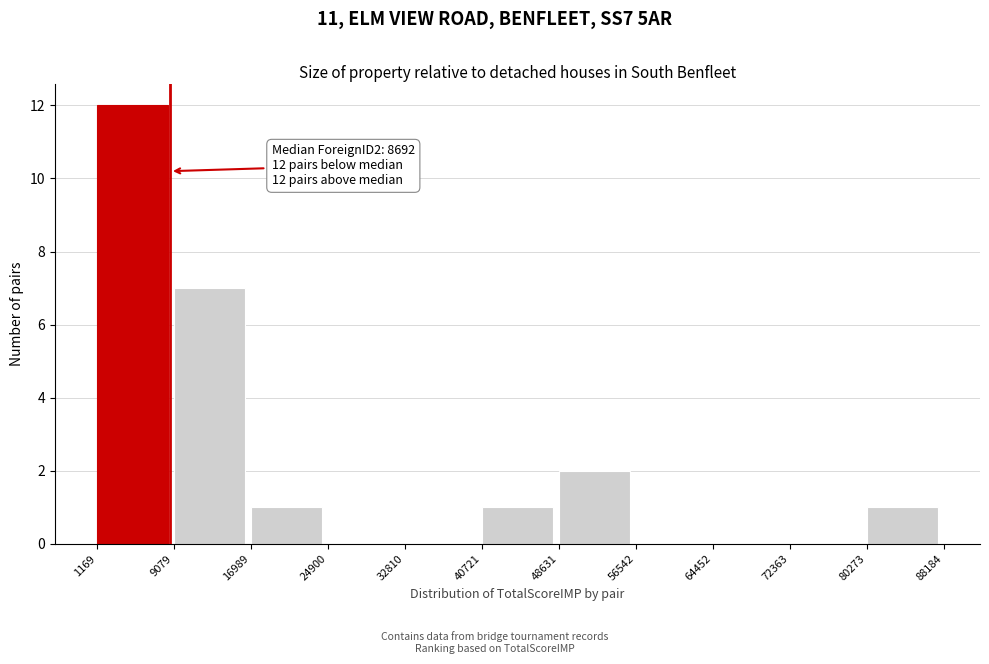

Which range on the x-axis has the tallest bar?

1169 to 9079